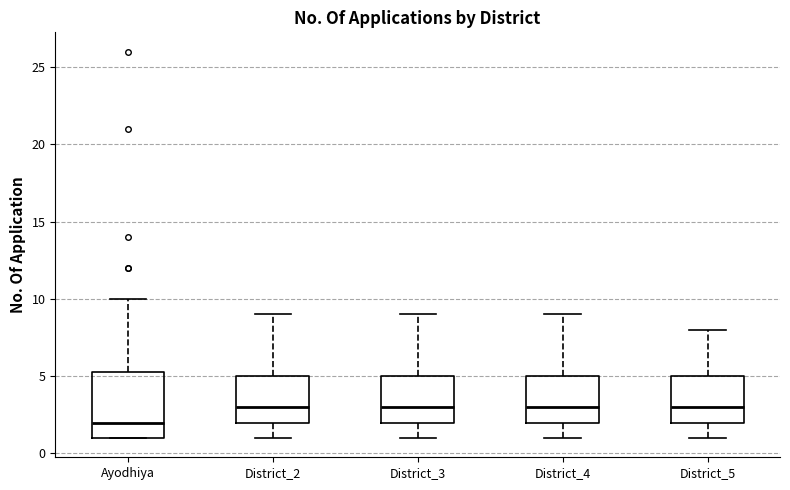

Where is the lower edge of the box for Ayodhiya on the y-axis? The values are not printed on the chart, so give them approximately, as read against the axis.

1.0